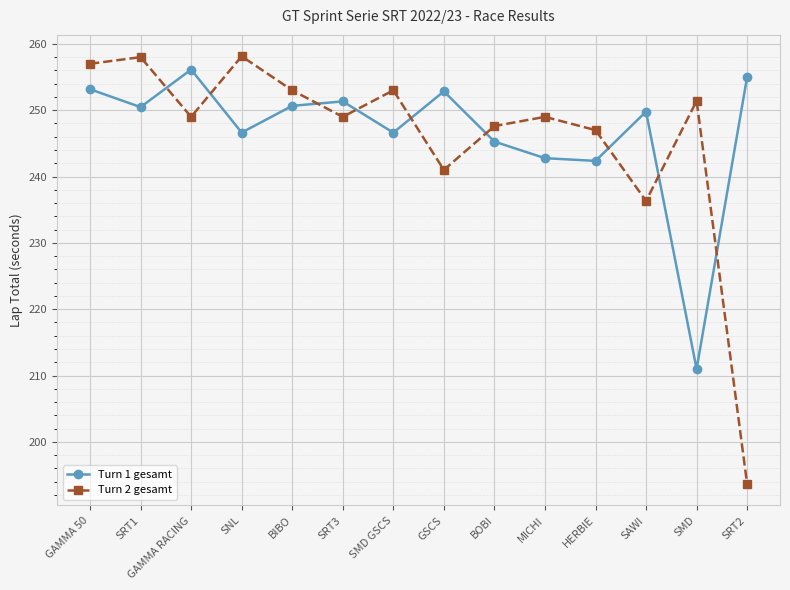

Which series ends up on top after the final intersection of Turn 2 gesamt and Turn 1 gesamt?

Turn 1 gesamt